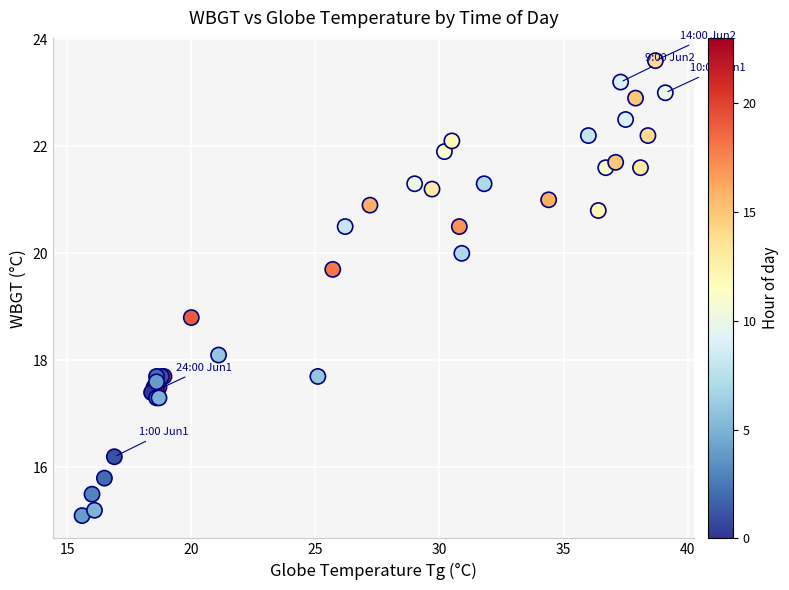

What Y value in the scatter plot is closest to 19?

18.8